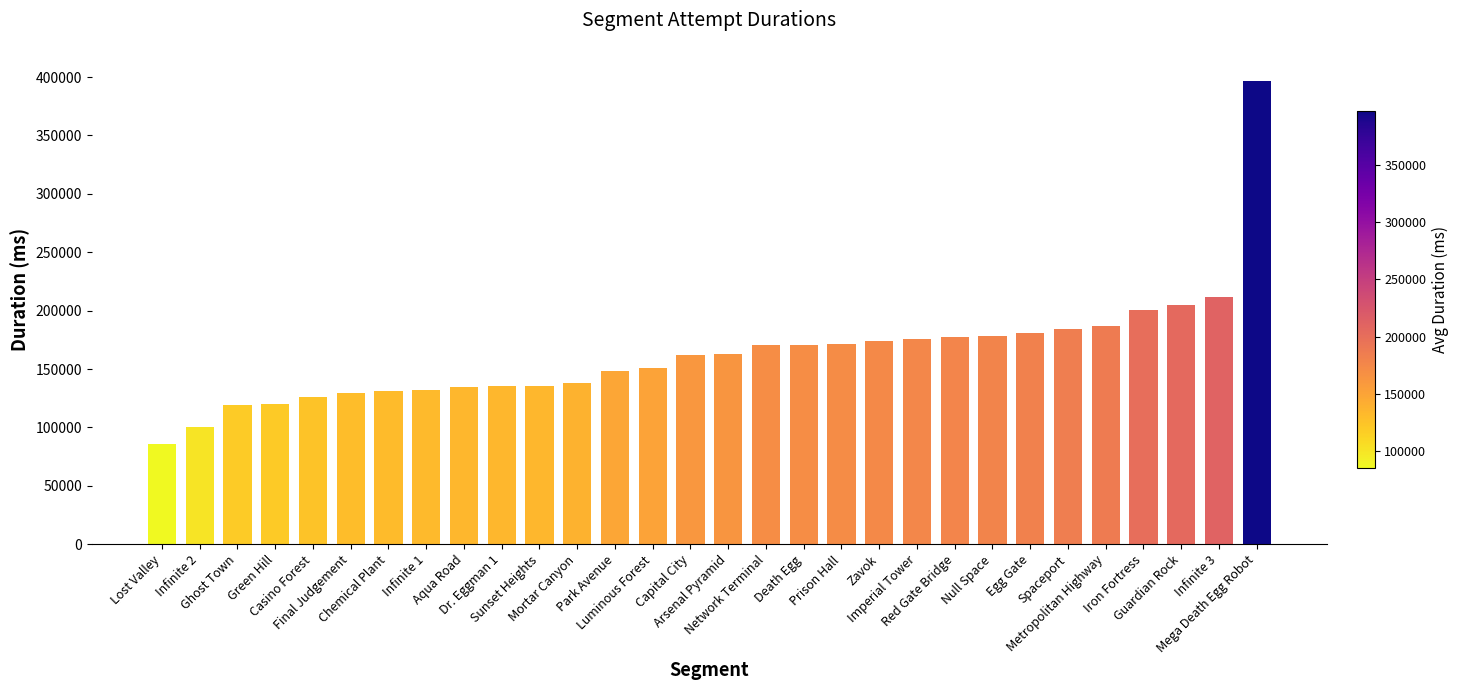

What is the sum of all values?

4897250.7